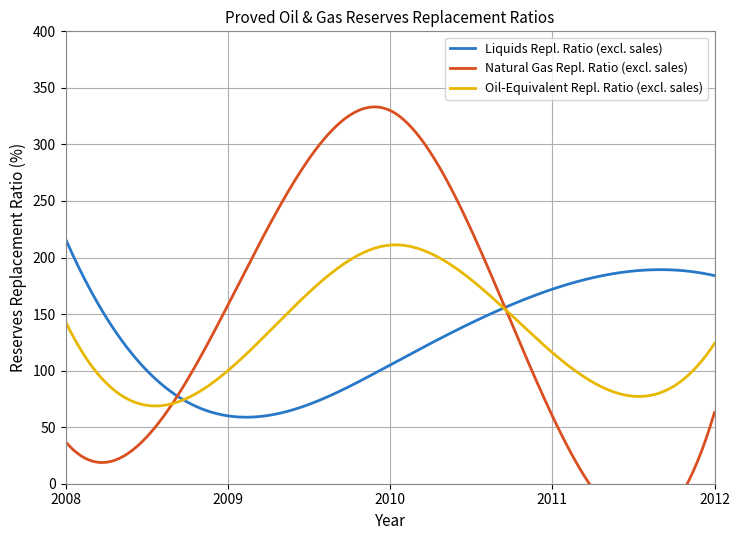

Is it true that Oil-Equivalent Reserves Replacement (excl. sales) equals 100 at 2009?

True